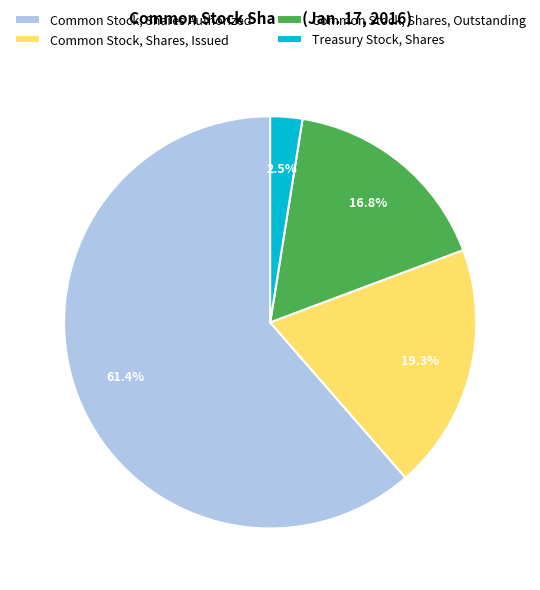

Is it true that Common Stock, Shares Authorized is 75% of the pie?

False